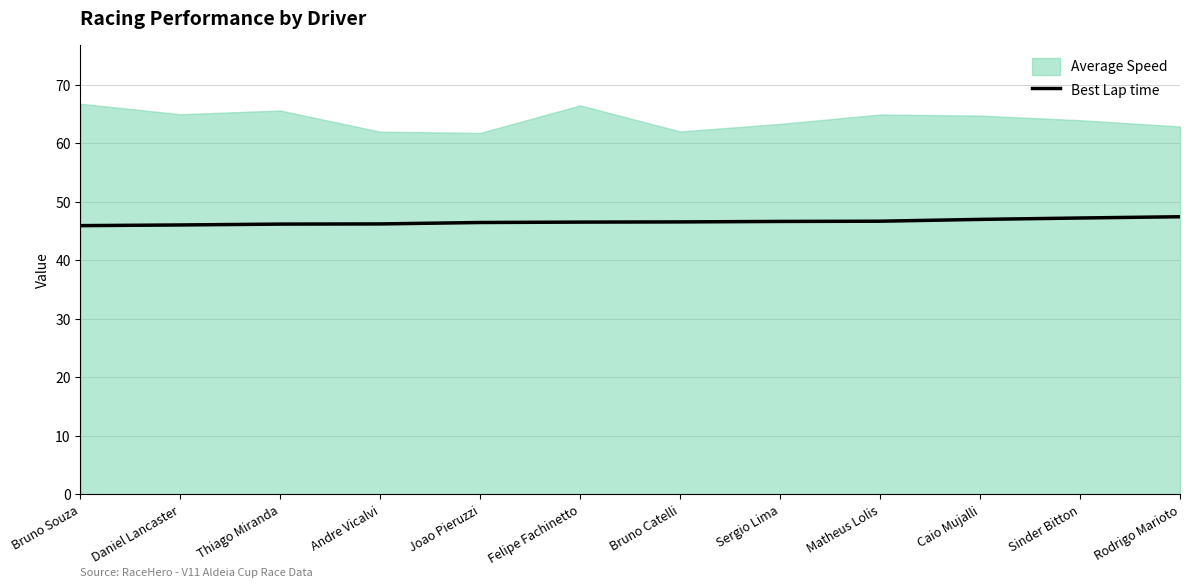

Count the number of values greater than 46.

11